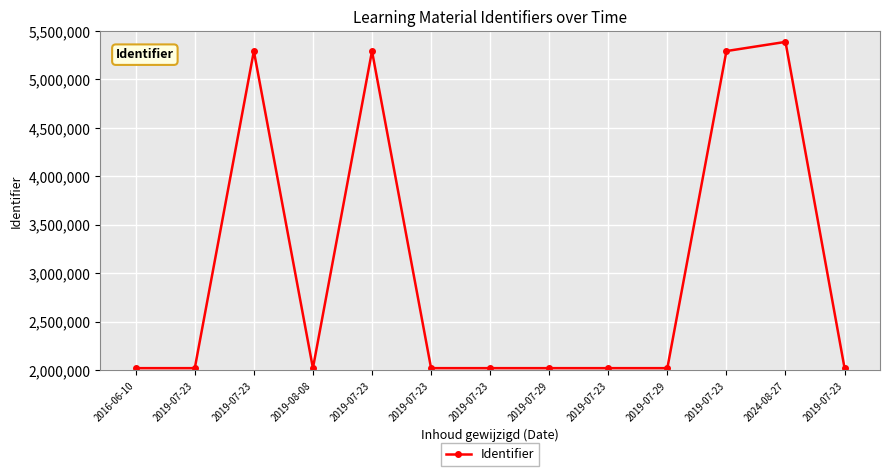

Count the number of data series in this chart.

1